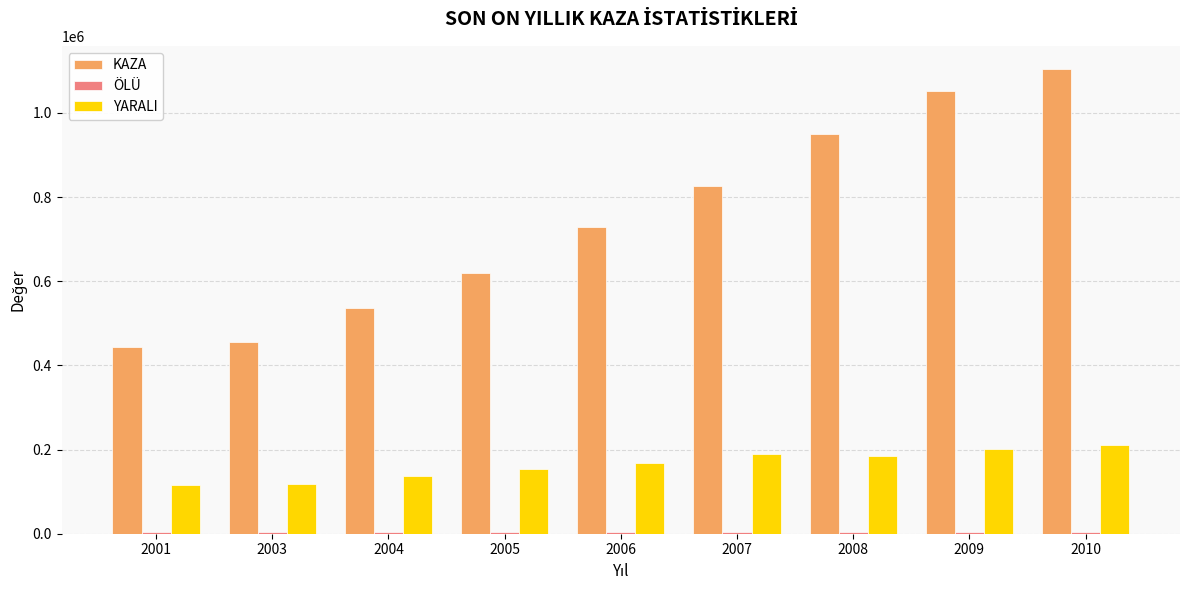

What is the spread (max minus min) of values at 2010?

1100343